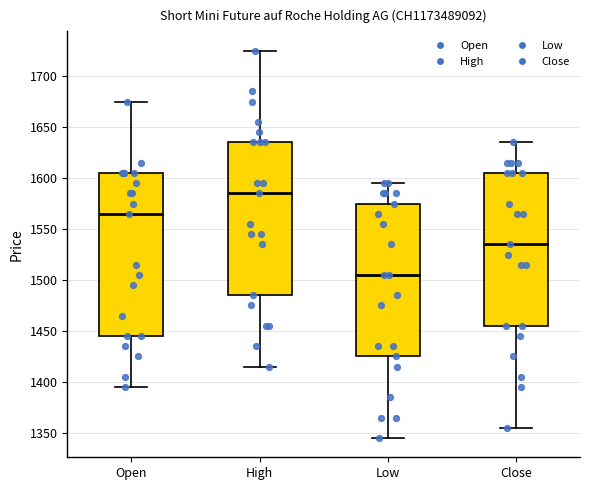

Where does the lower whisker of the box for Open end on the y-axis? The values are not printed on the chart, so give them approximately, as read against the axis.

1395